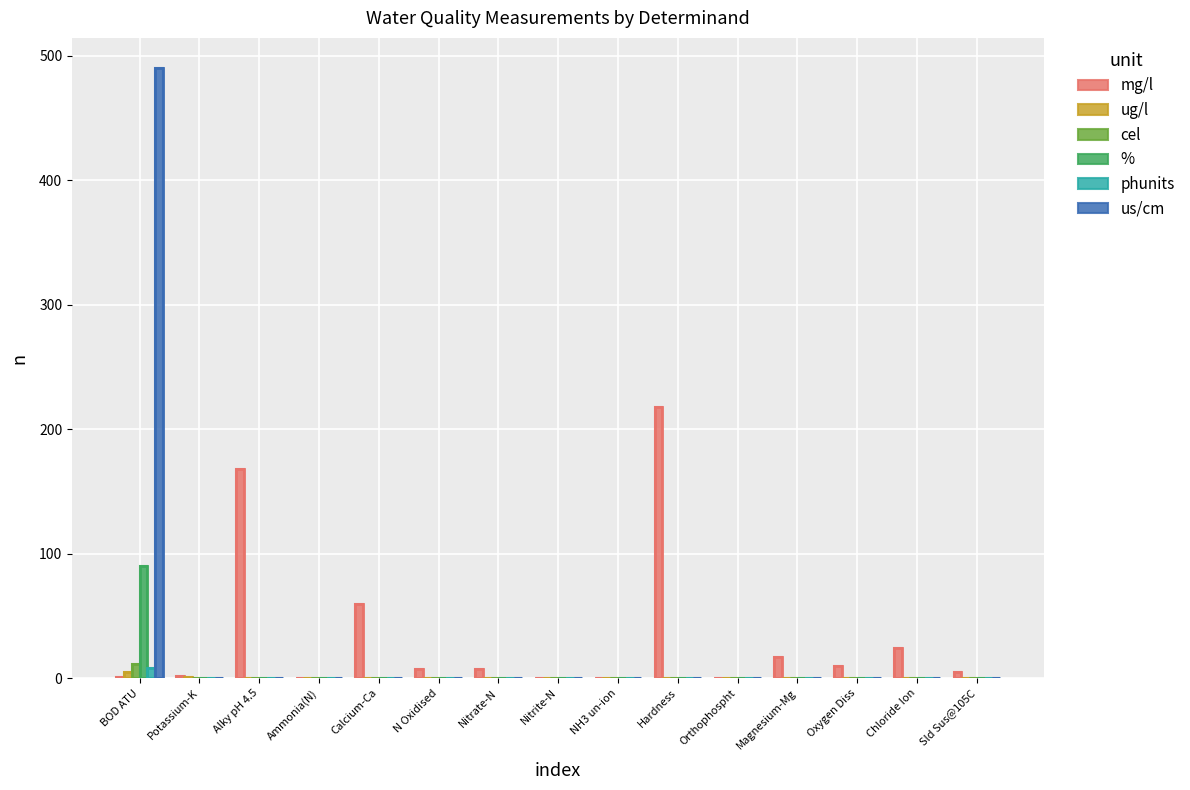

At how many categories does at least one series exceed 334?

1